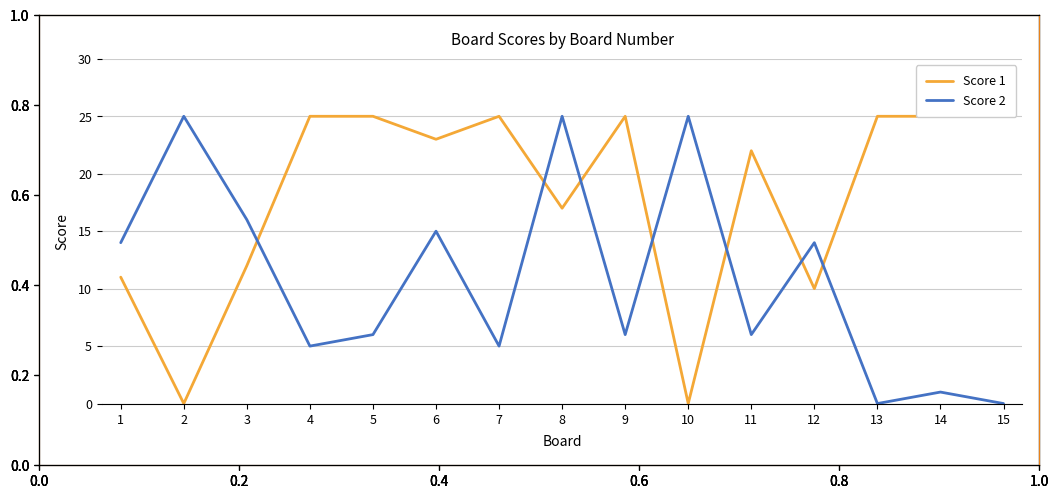

Reading left to right, transcribe all the data shown in this chart.

Score 1: 1=11	2=0	3=12	4=25	5=25	6=23	7=25	8=17	9=25	10=0	11=22	12=10	13=25	14=25	15=25
Score 2: 1=14	2=25	3=16	4=5	5=6	6=15	7=5	8=25	9=6	10=25	11=6	12=14	13=0	14=1	15=0